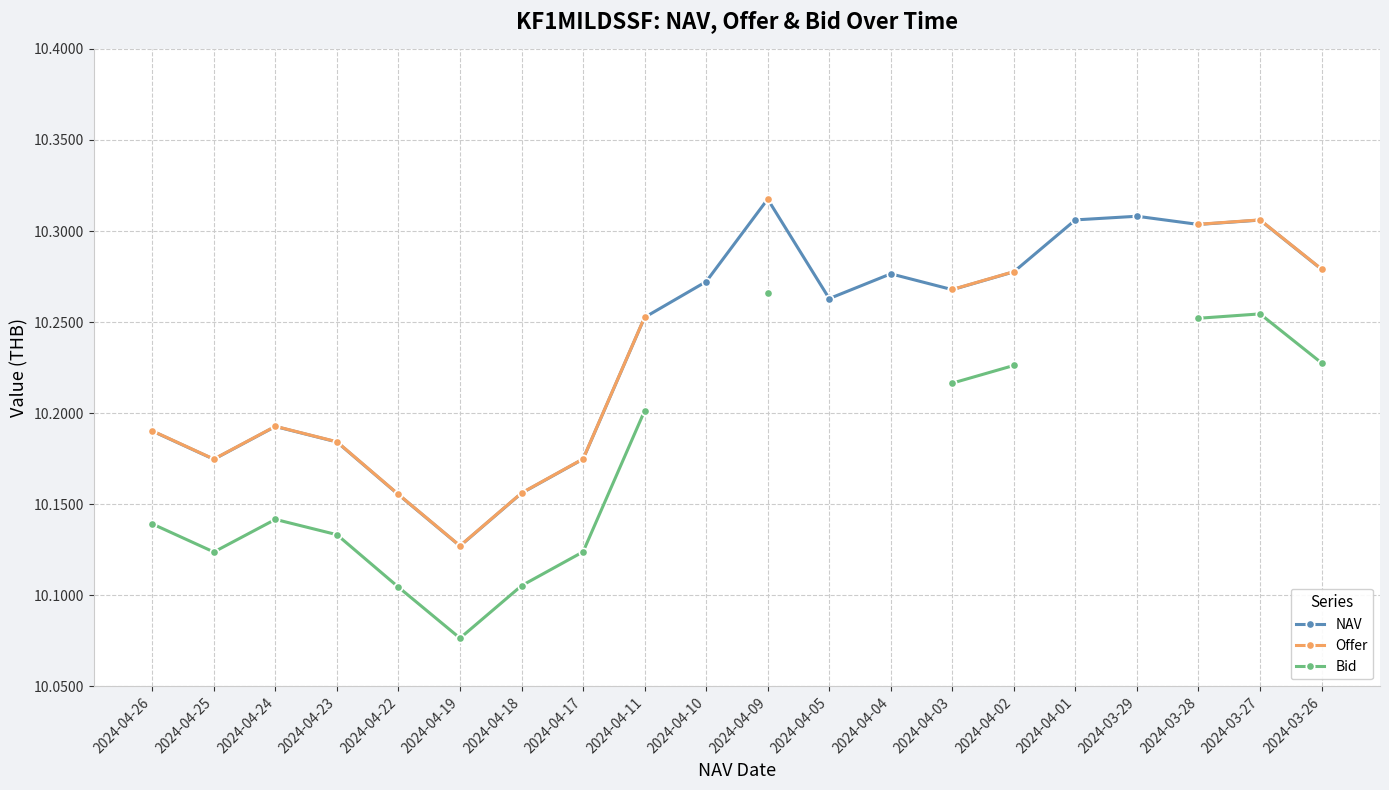

True or false: NAV and Bid intersect in this chart.

False